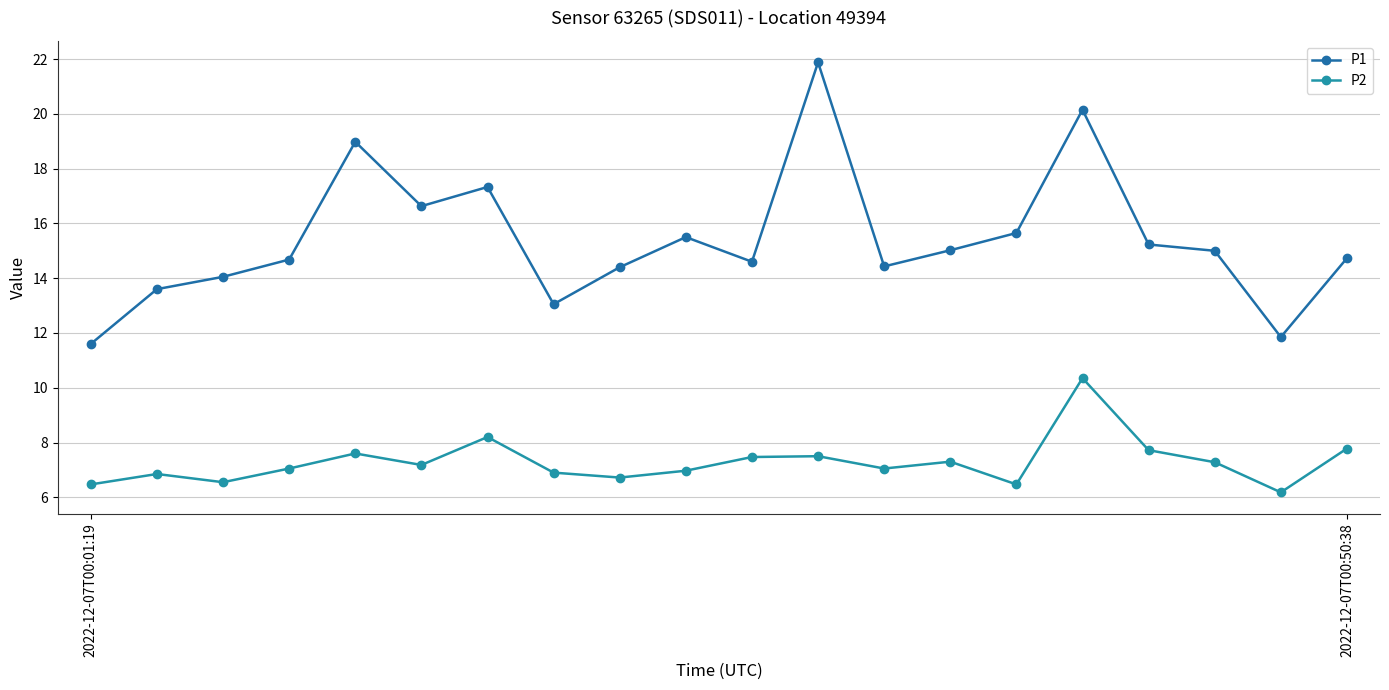

How many values in the P1 series are below 15?

10